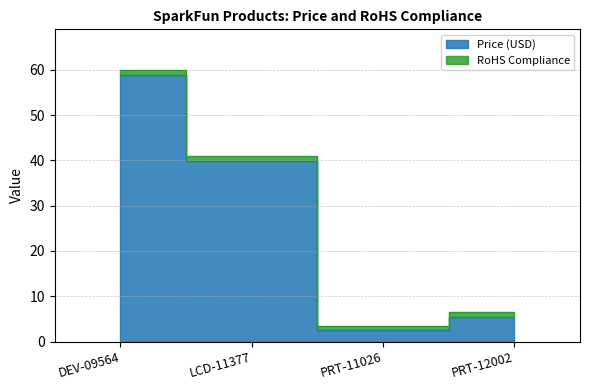

What is the label of the 1st point from the right?

PRT-12002